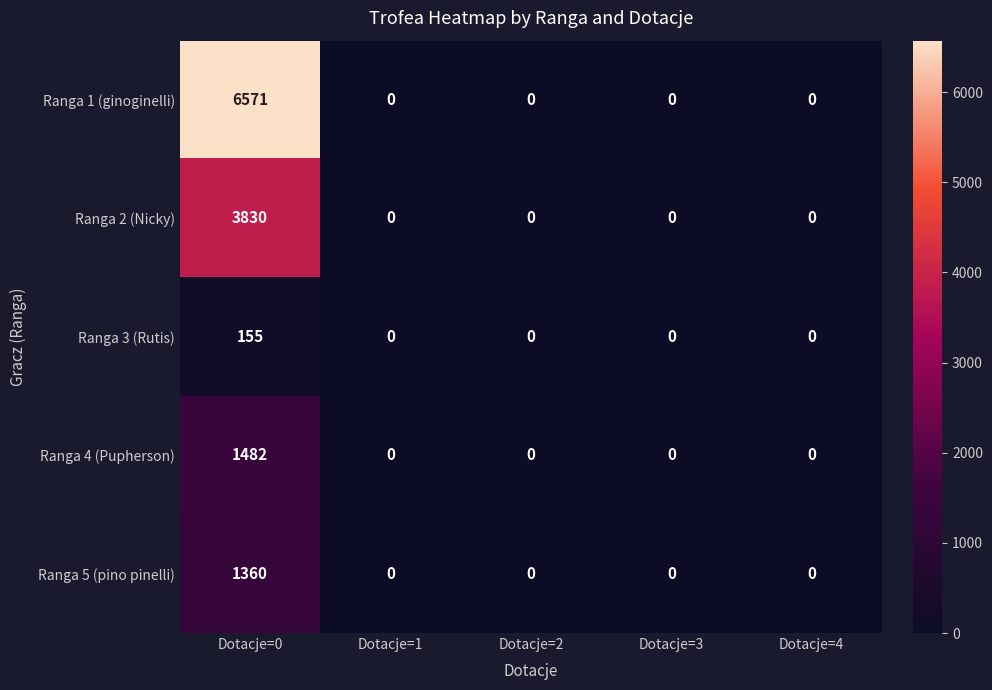

Which series has the widest spread of values?

Ranga 1 (ginoginelli)